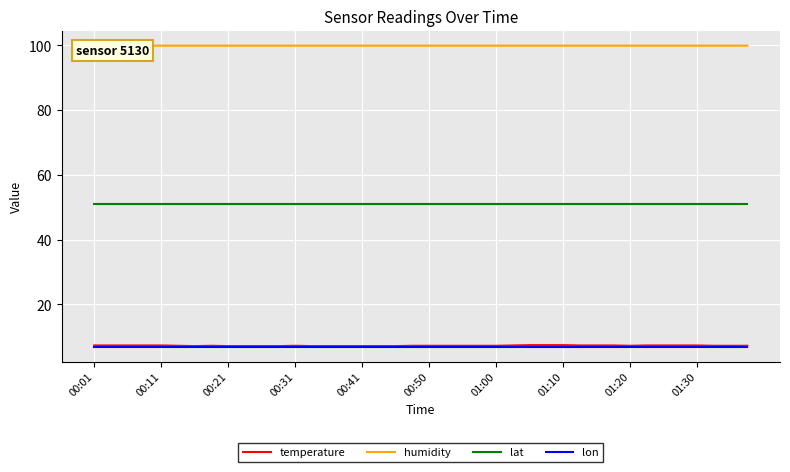

What value does the temperature series have at 01:20?

7.2